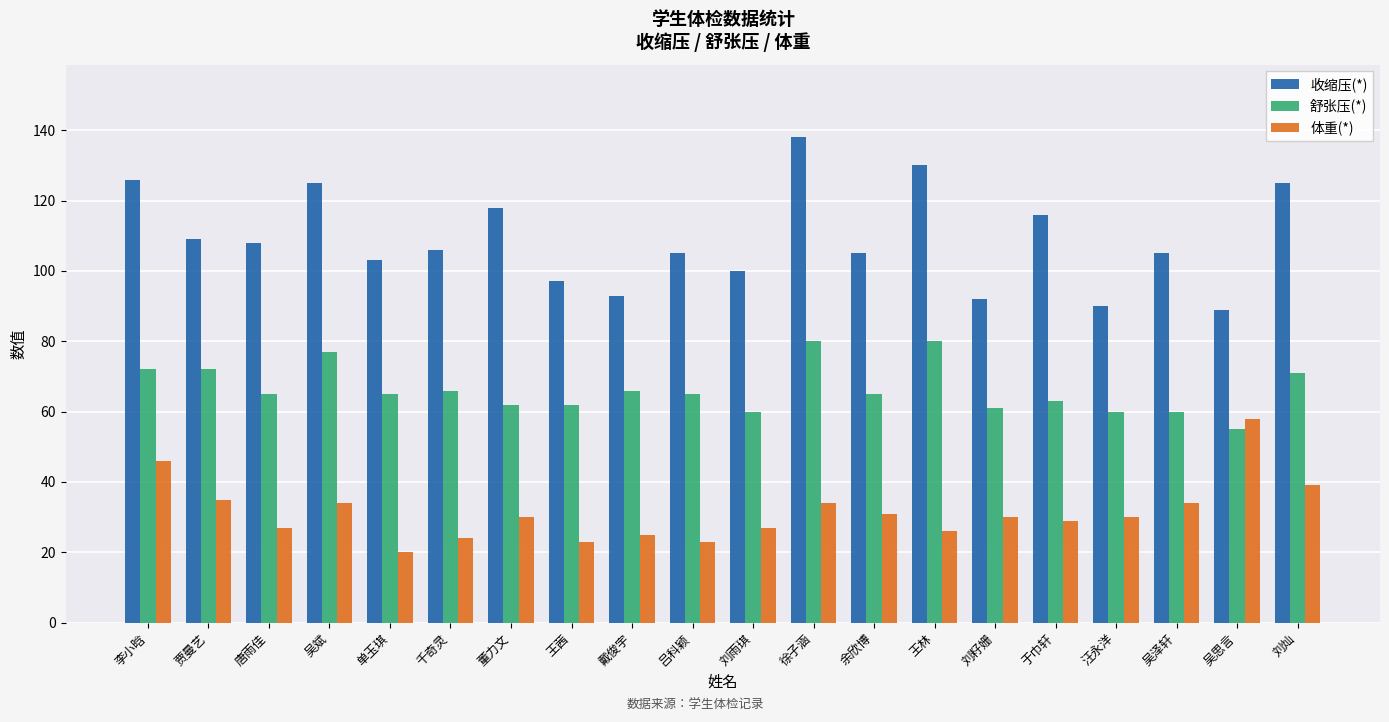

Are the bars horizontal?

No